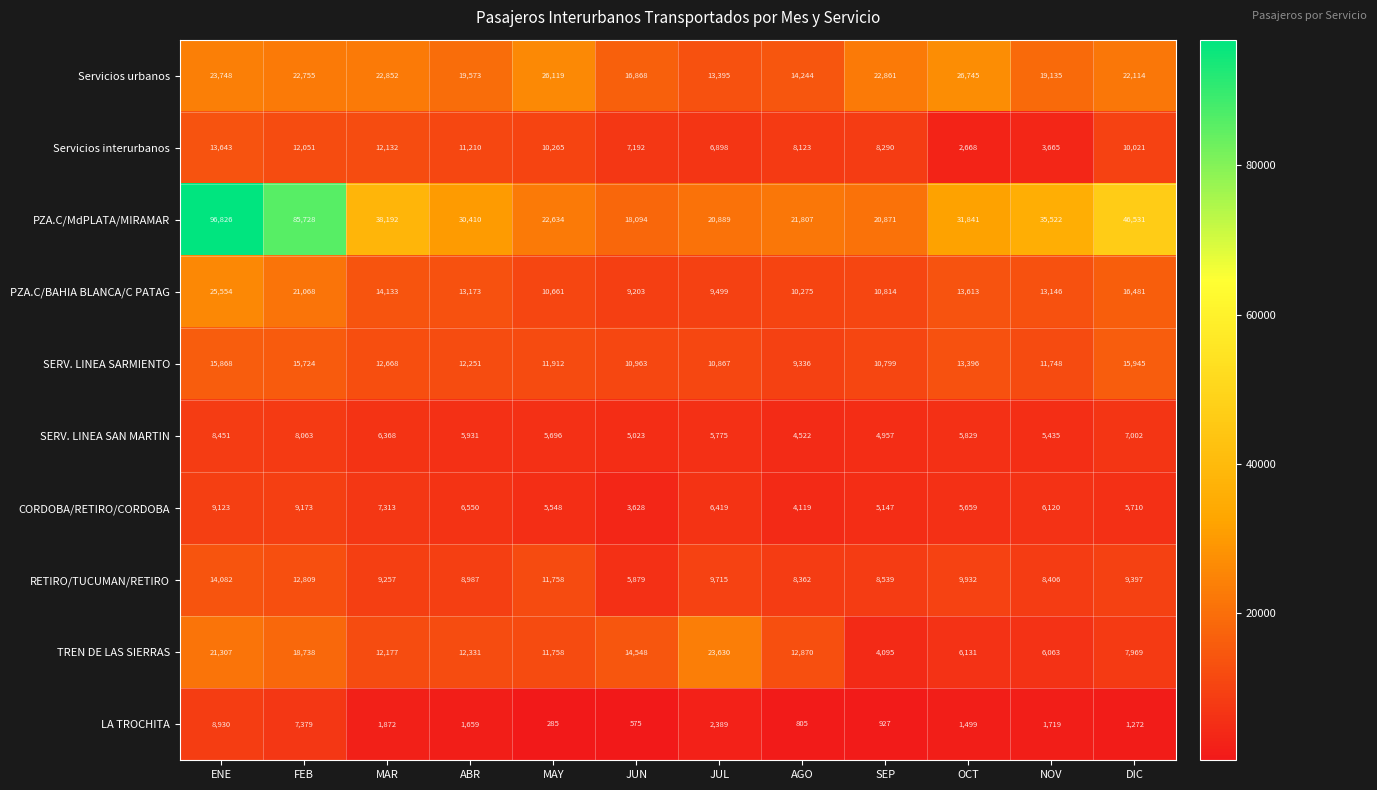

Which series has the largest total across all categories?

PZA.C/MdPLATA/MIRAMAR